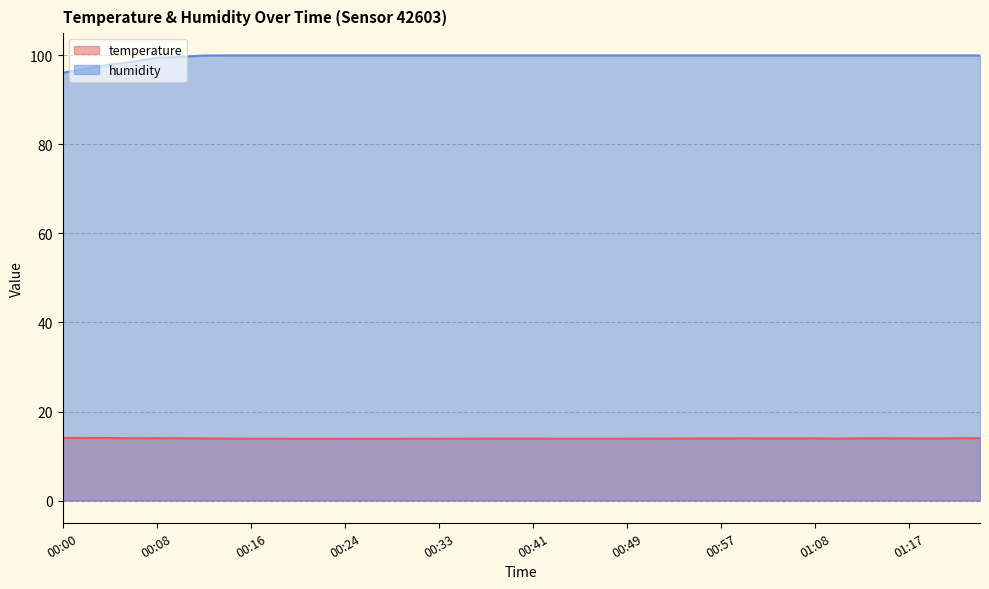

True or false: temperature has more than 0 points higher than both neighbors.

True